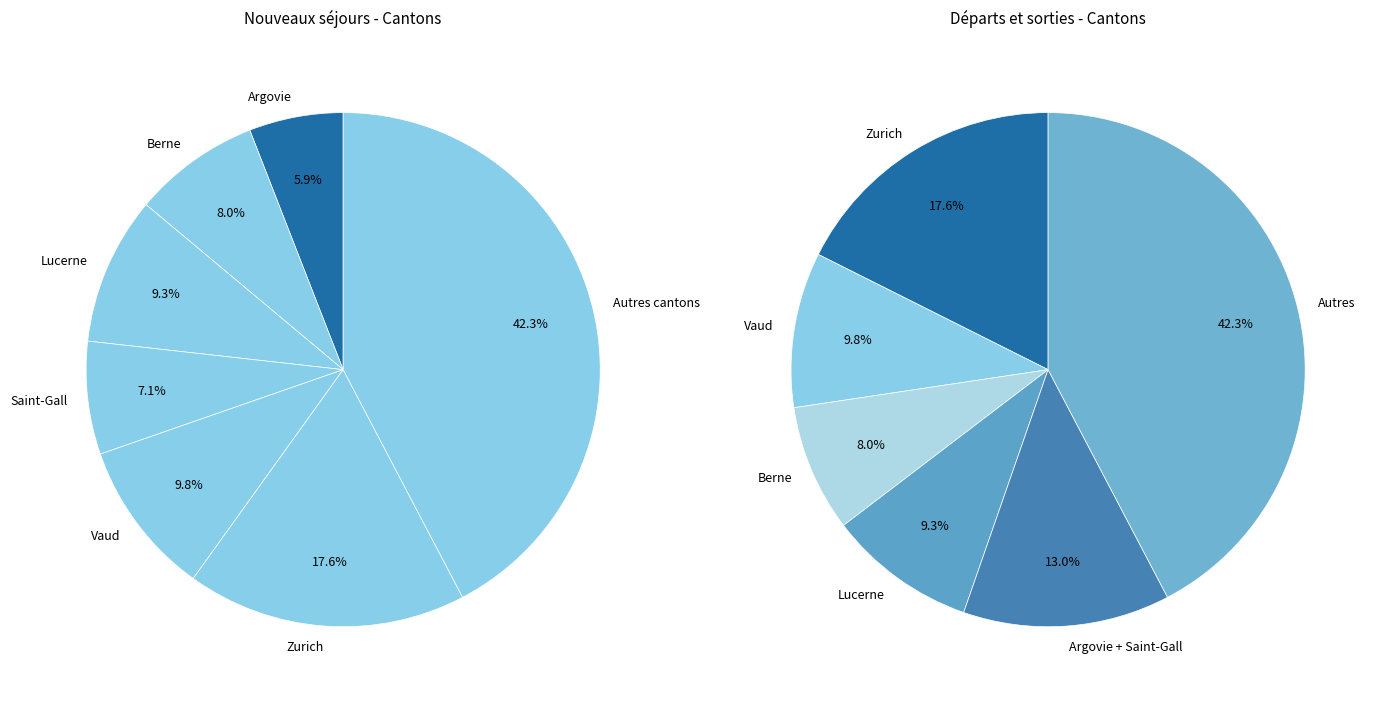

Is there a majority slice in this chart?

No